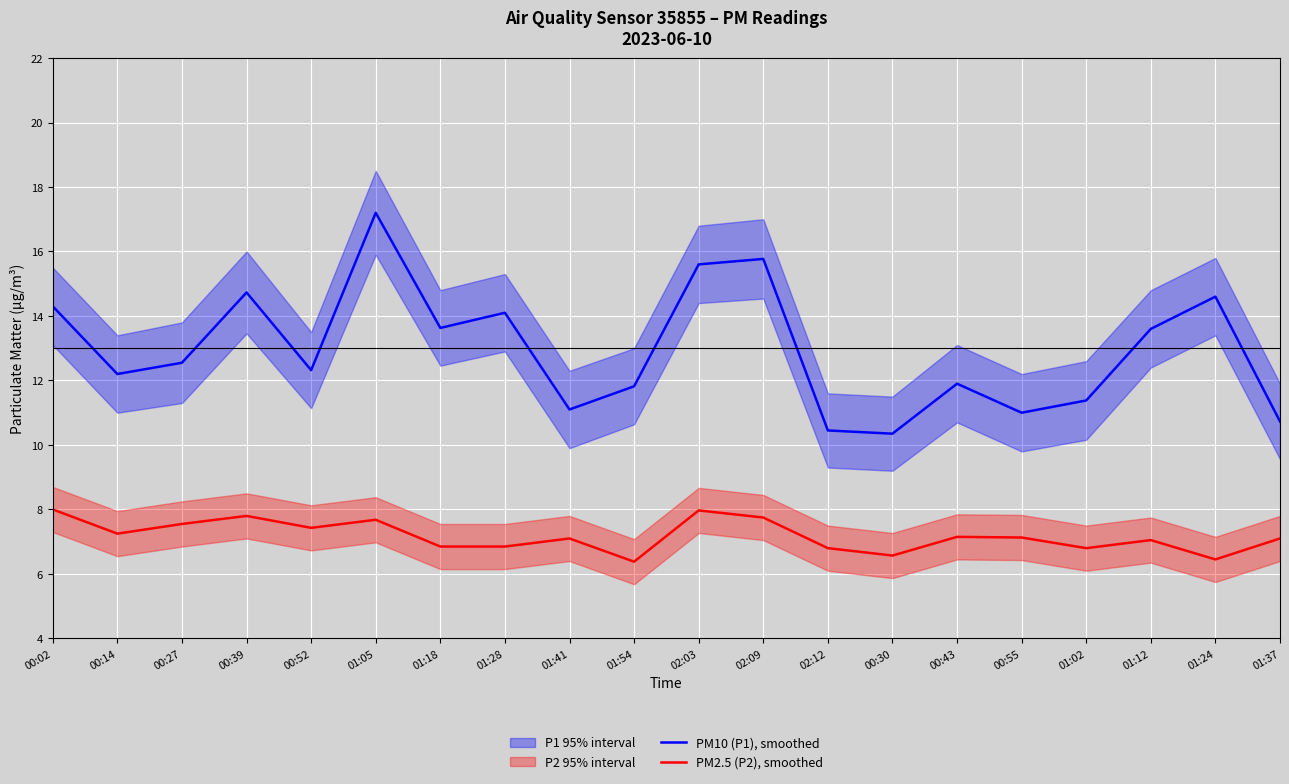

True or false: PM10 (P1), smoothed has a value of 10.7 at 01:37.

True